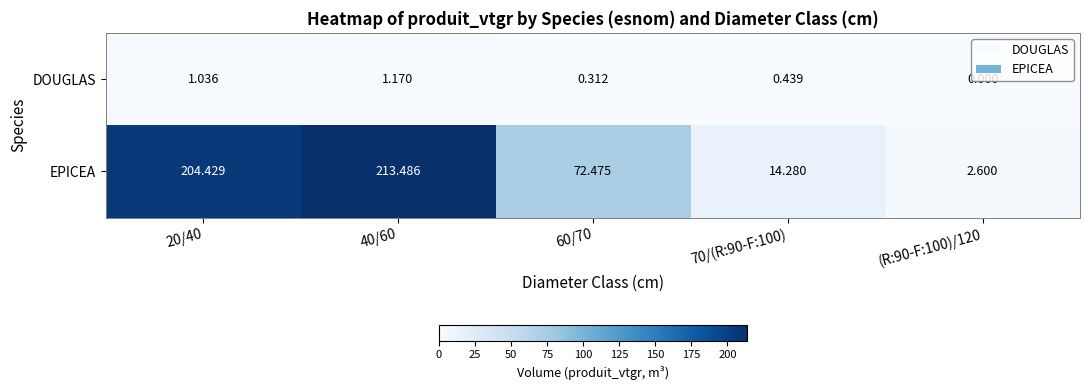

Rank the series by their average value, from highest to lowest.

EPICEA, DOUGLAS